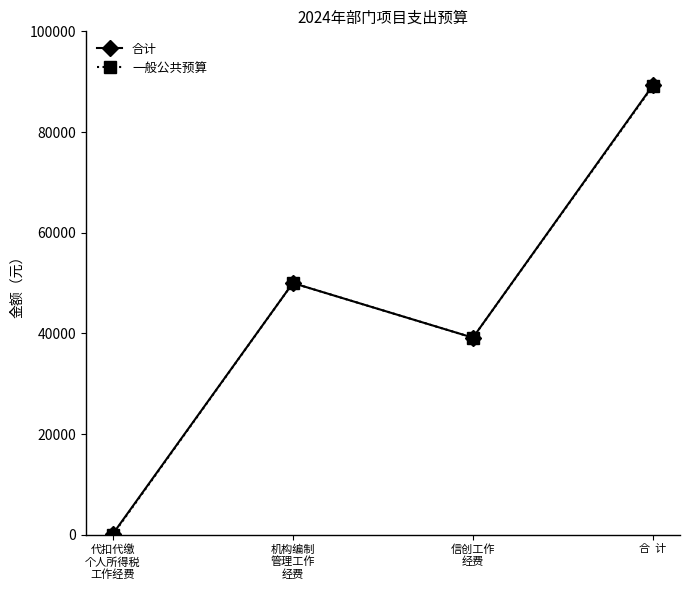

At which category is the sum across all series the highest?

合  计